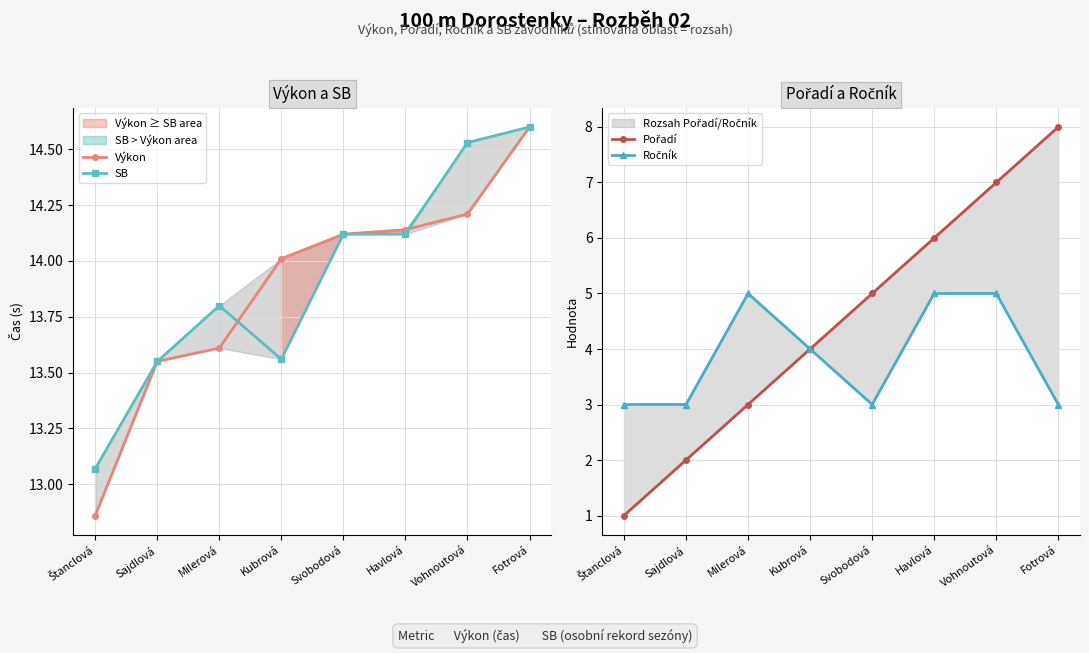

What is the highest value of the SB series?

14.6